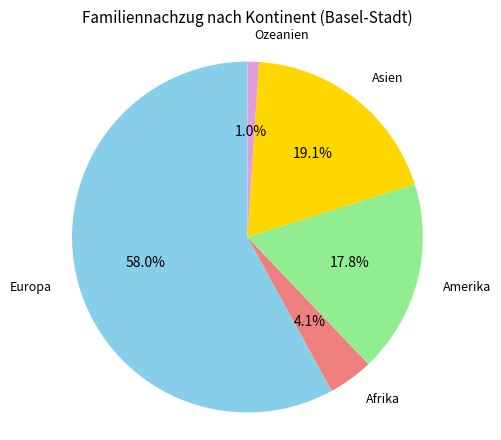

What portion of the pie excludes Europa?

42.0%